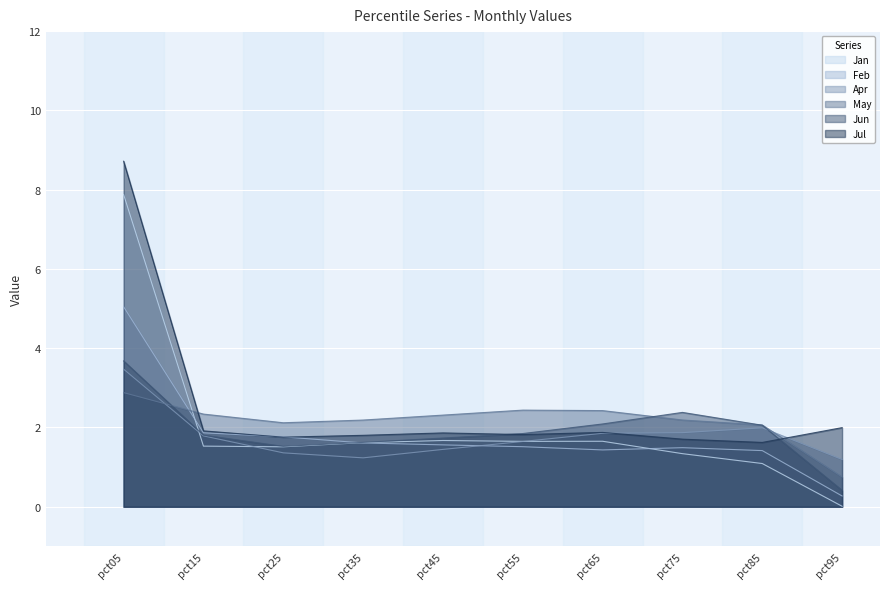

Reading left to right, extract all data points from this chart.

Jan: pct05=7.9	pct15=1.5	pct25=1.5	pct35=1.6	pct45=1.7	pct55=1.6	pct65=1.7	pct75=1.3	pct85=1.1	pct95=0.0
Feb: pct05=5.0	pct15=1.9	pct25=1.8	pct35=1.6	pct45=1.6	pct55=1.5	pct65=1.4	pct75=1.5	pct85=1.4	pct95=0.3
Apr: pct05=3.5	pct15=1.8	pct25=1.4	pct35=1.2	pct45=1.4	pct55=1.6	pct65=1.9	pct75=1.9	pct85=2.0	pct95=1.2
May: pct05=2.9	pct15=2.3	pct25=2.1	pct35=2.2	pct45=2.3	pct55=2.4	pct65=2.4	pct75=2.2	pct85=2.1	pct95=0.8
Jun: pct05=3.7	pct15=1.8	pct25=1.5	pct35=1.6	pct45=1.7	pct55=1.8	pct65=2.1	pct75=2.4	pct85=2.1	pct95=0.4
Jul: pct05=8.7	pct15=1.9	pct25=1.8	pct35=1.8	pct45=1.9	pct55=1.8	pct65=1.9	pct75=1.7	pct85=1.6	pct95=2.0